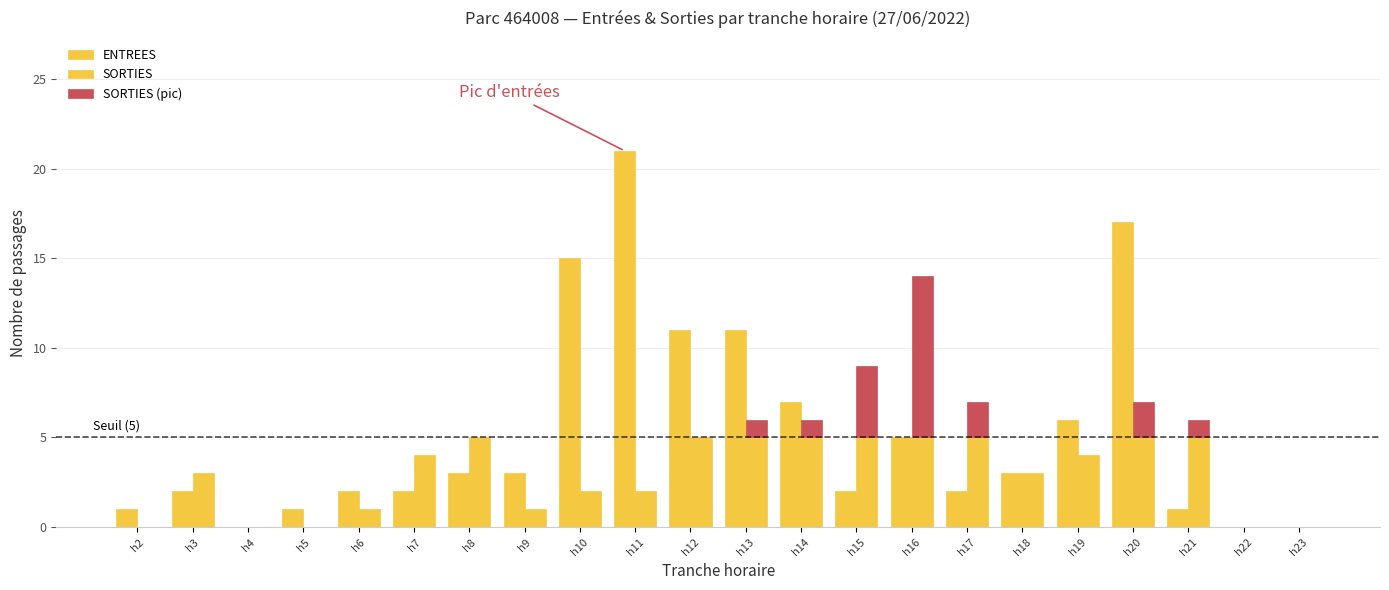

What is the value of the 14th bar from the left?

2